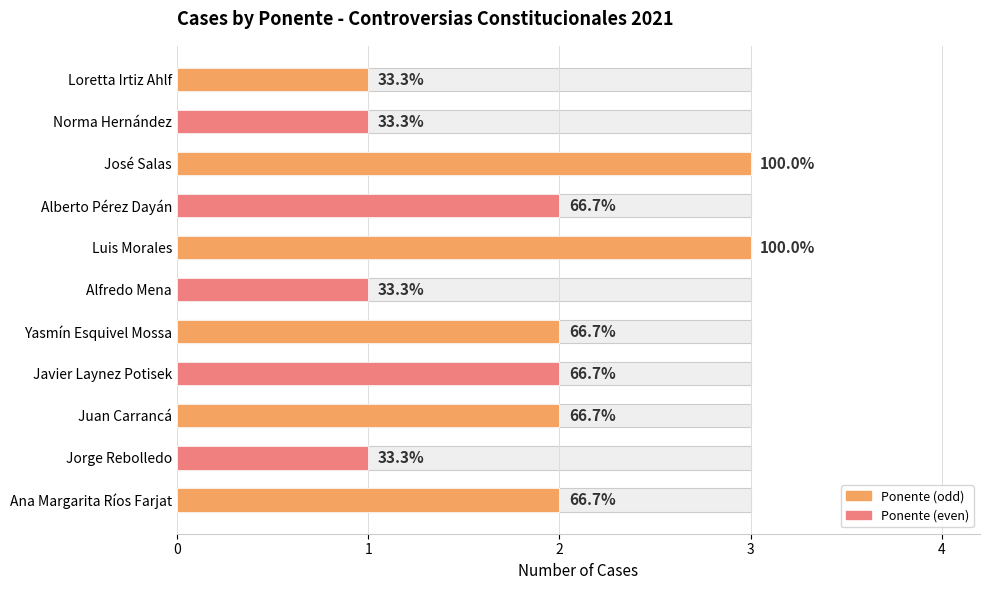

What is the difference between the maximum and second lowest values?

2